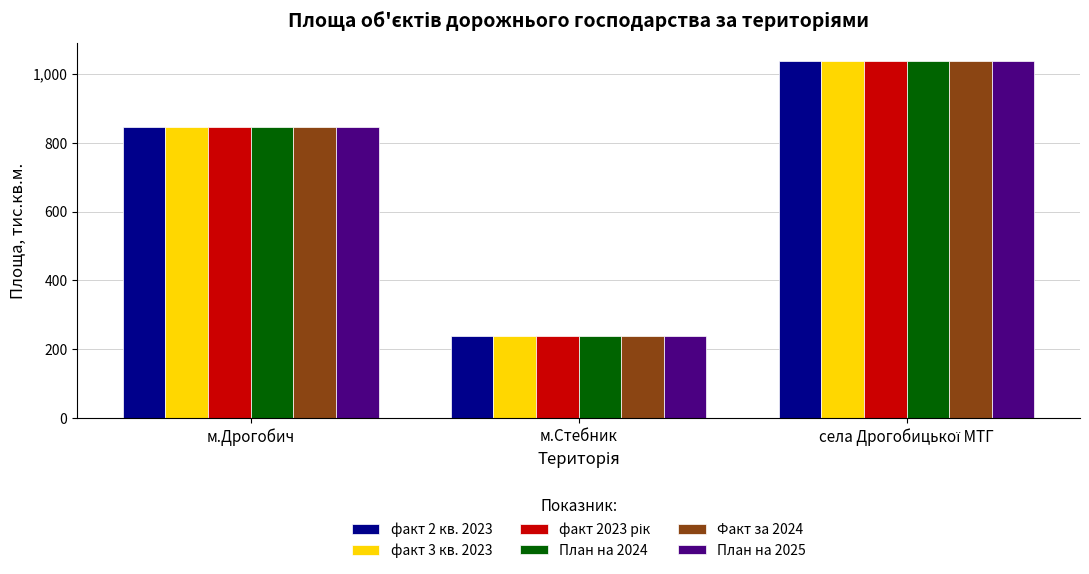

What is the sum of all факт 2 кв. 2023 values?

2121.0